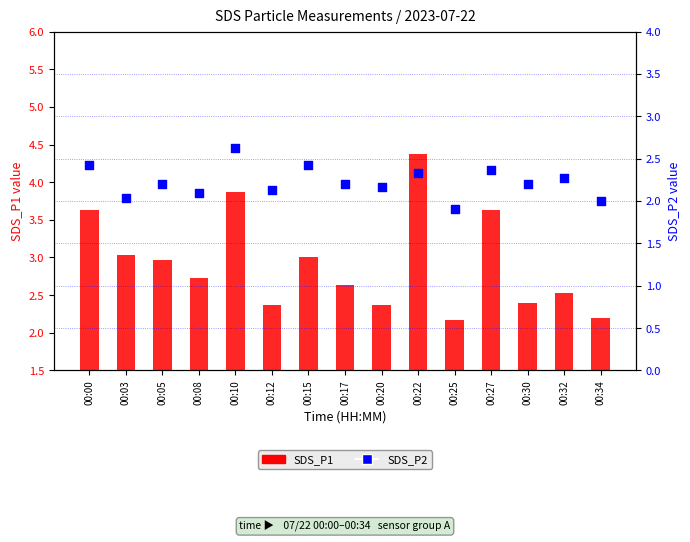

Which series contains the lowest Y value?

SDS_P2